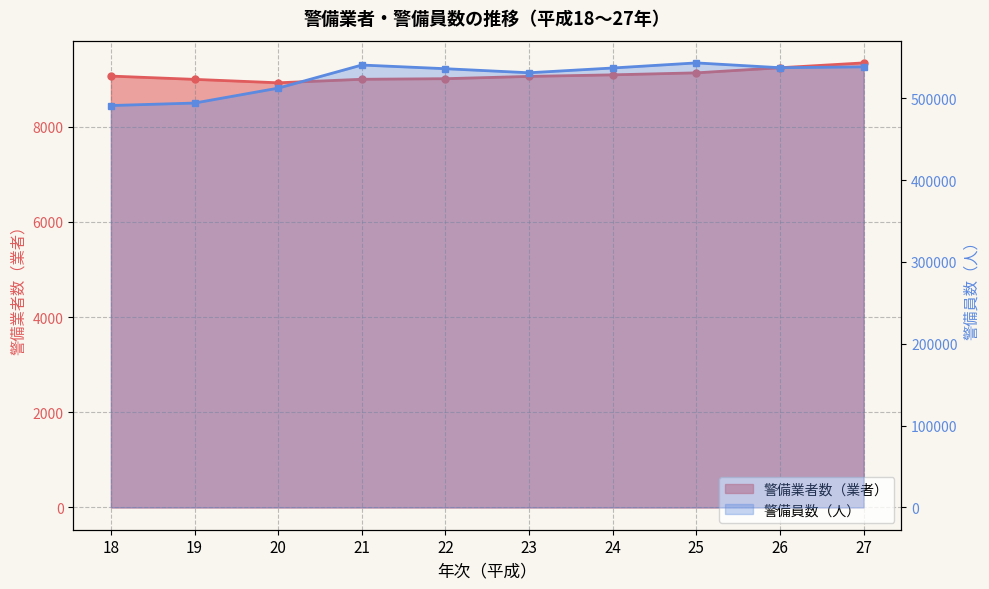

What is the sum of all 警備業者数（業者） values?

90857